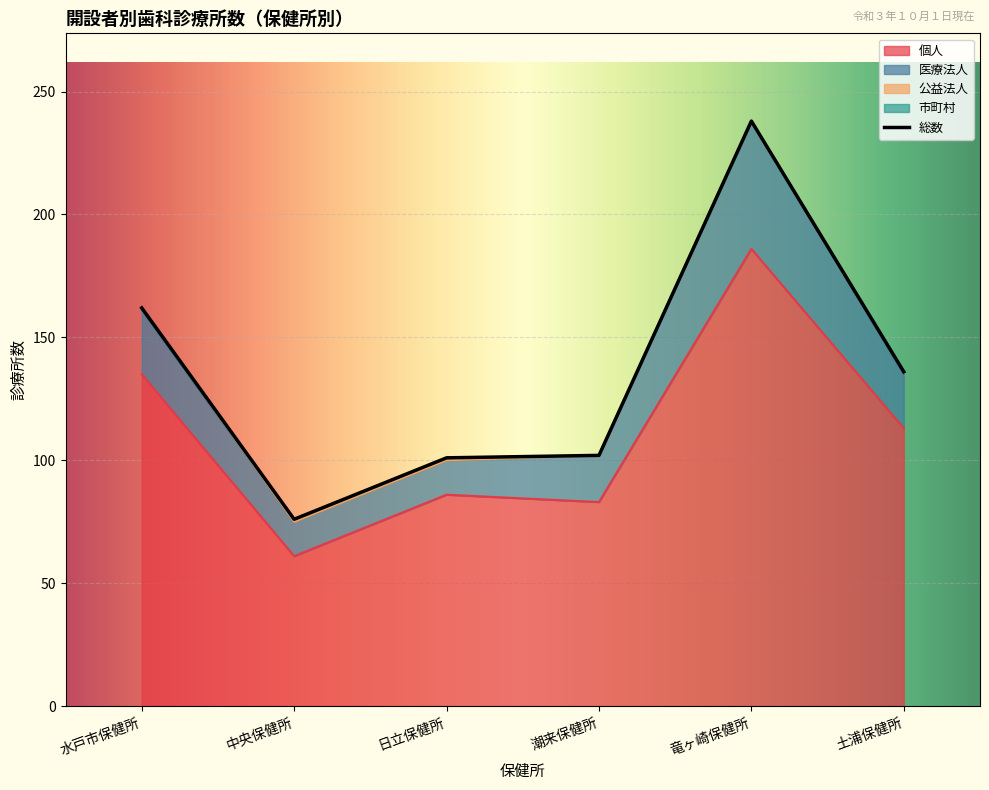

True or false: 市町村 and 総数 cross at least once.

False